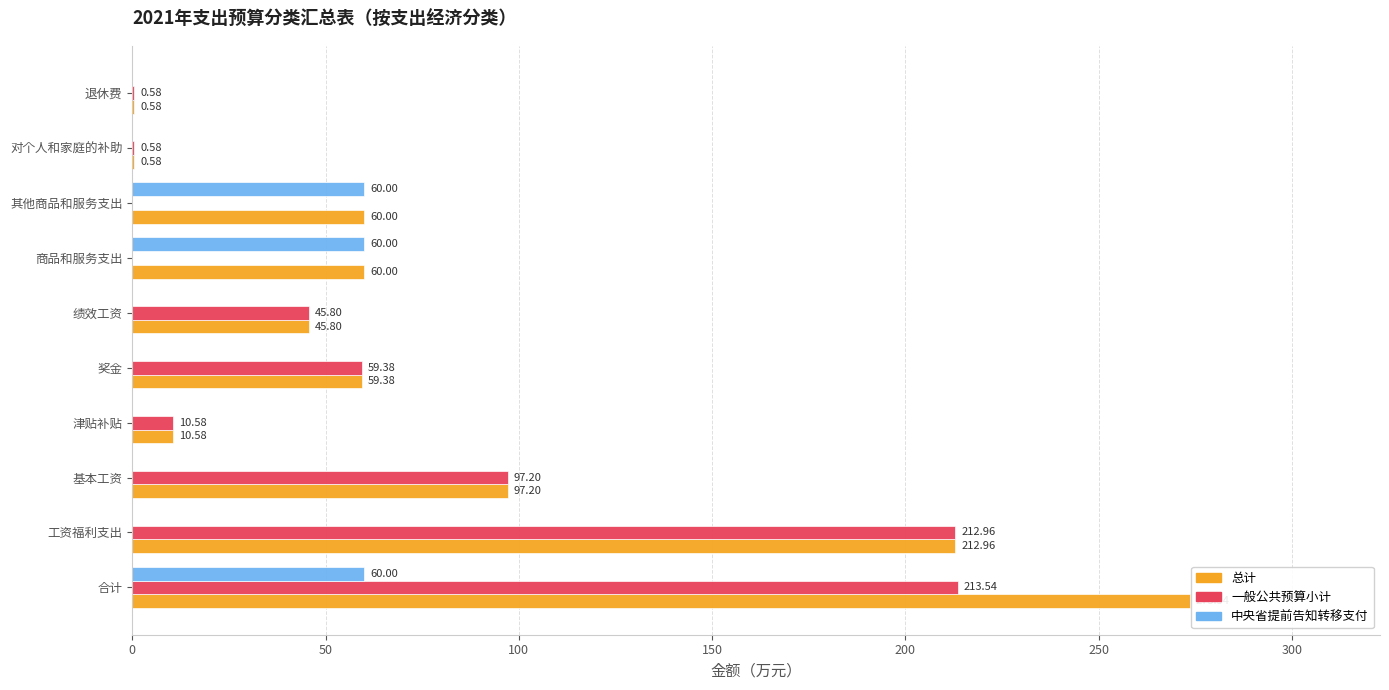

Which category has the highest value across all series?

合计